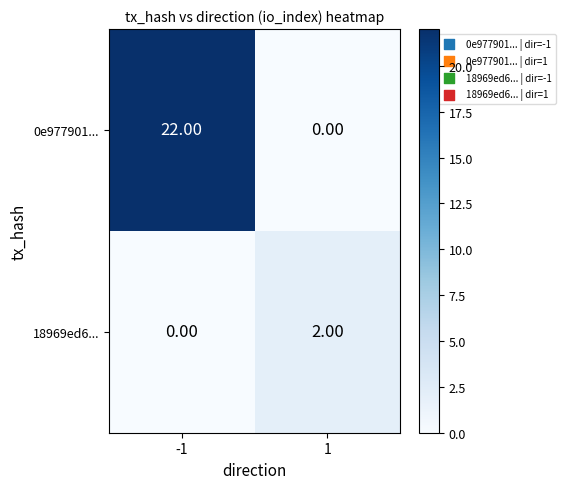

Is the value of 0e977901... at -1 greater than the value of 18969ed6... at 1?

Yes